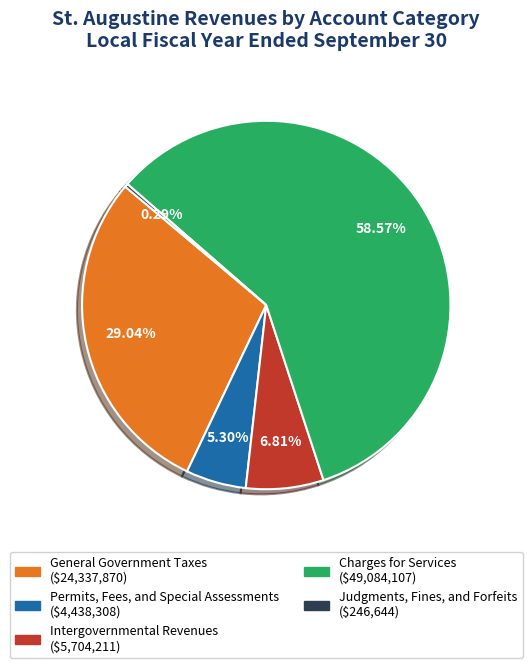

What is the total percentage of Judgments, Fines, and Forfeits and Permits, Fees, and Special Assessments?

5.6%